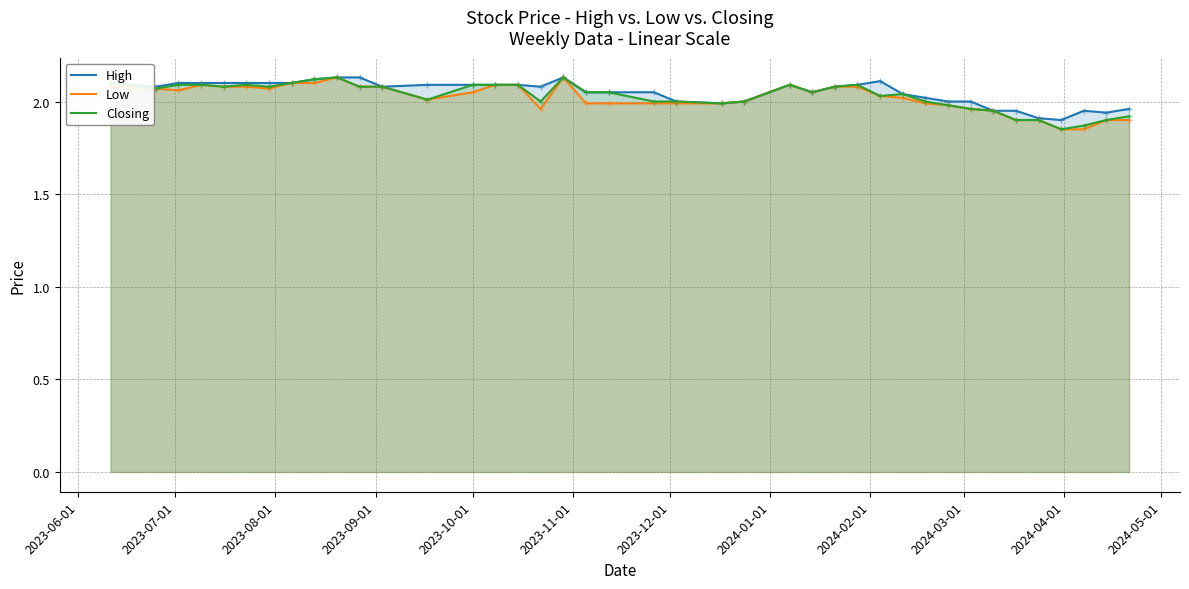

What is the difference between the maximum and minimum values in the Closing series?

0.3